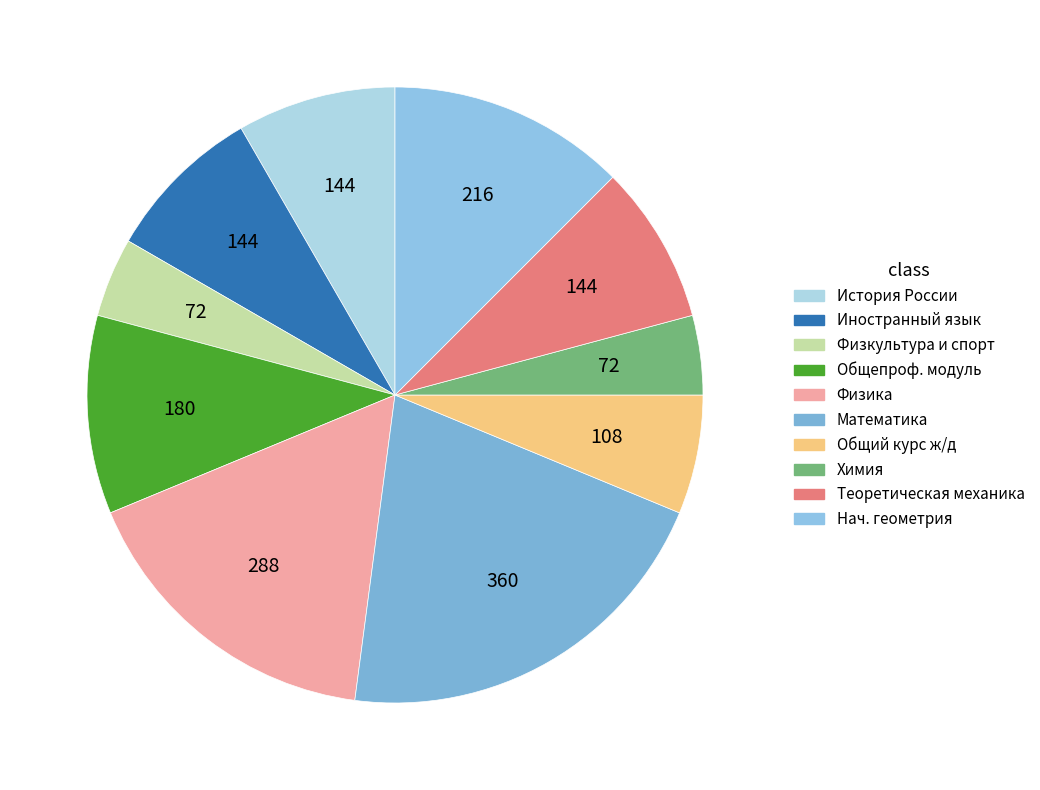

Does any single category account for the majority?

No